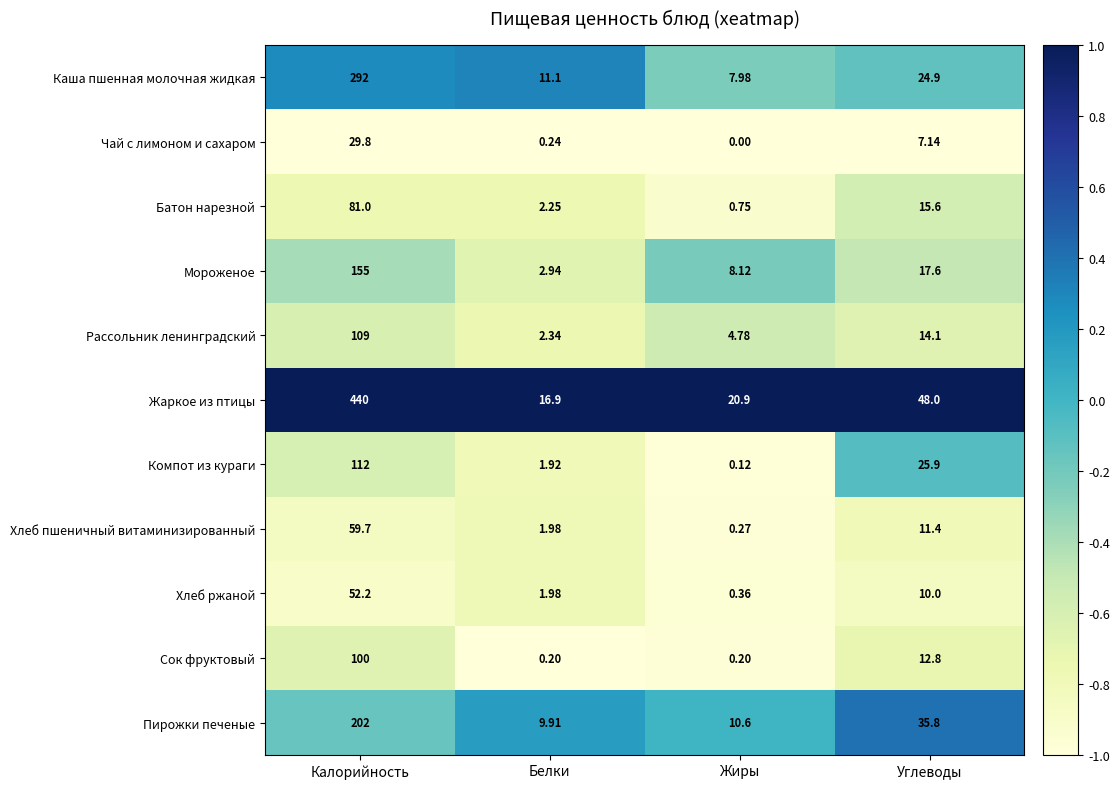

Which series has the largest range (max minus min)?

Жаркое из птицы